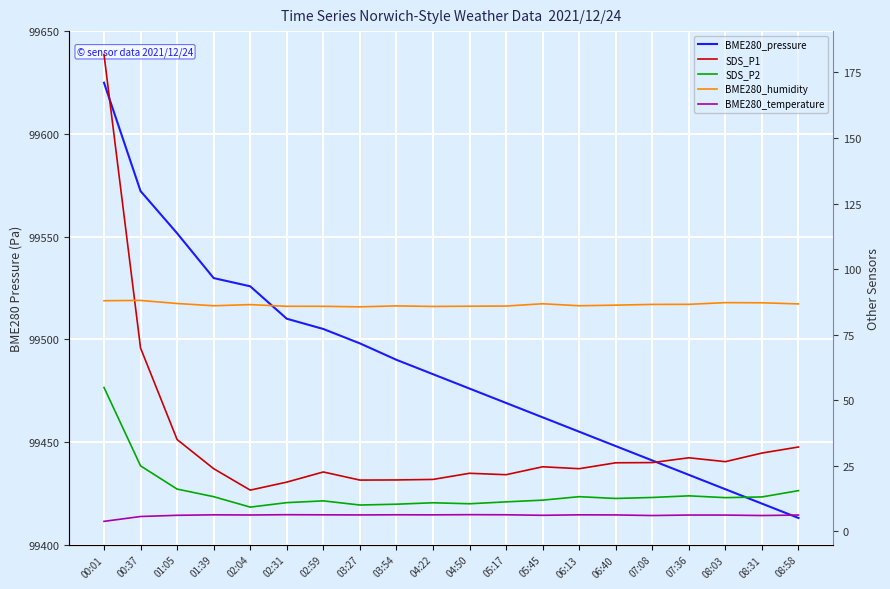

At which label does BME280_humidity reach its peak?

00:37